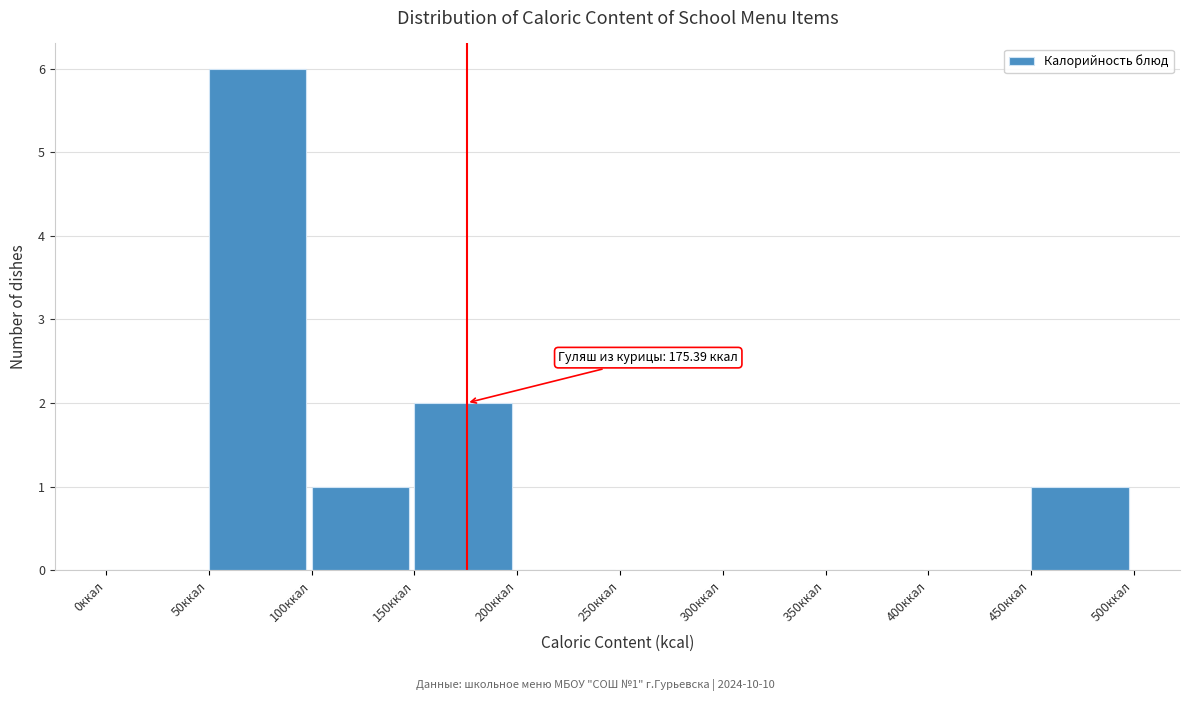

Over which range of the x-axis is the bar tallest?

50 to 100